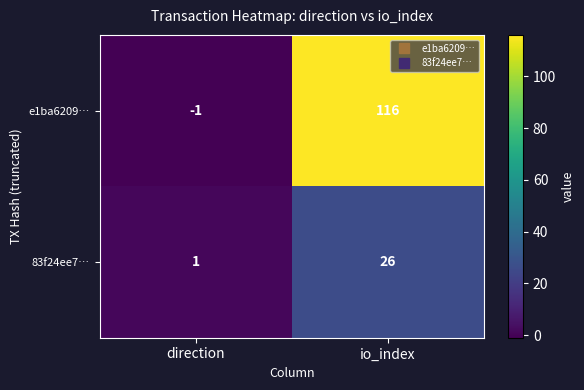

Rank the series at direction from highest to lowest value.

83f24ee7…, e1ba6209…